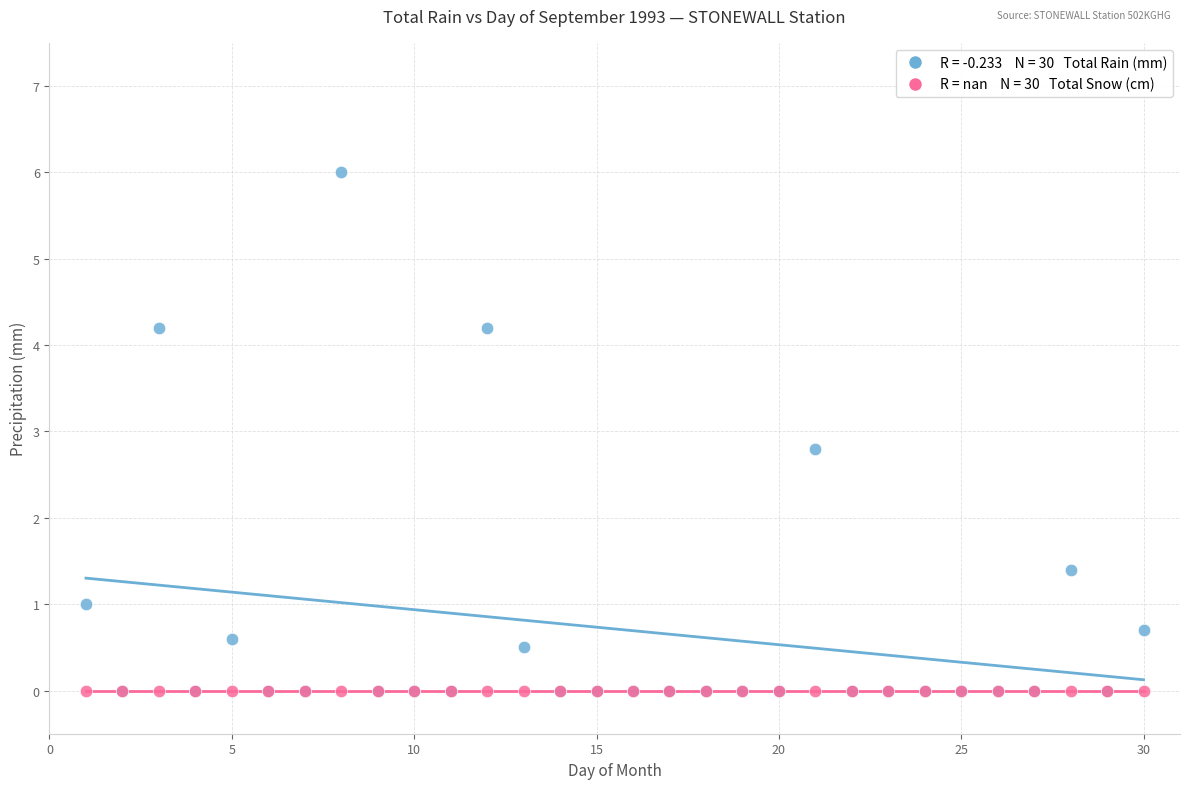

Across all series, what Y value is closest to 3?

2.8